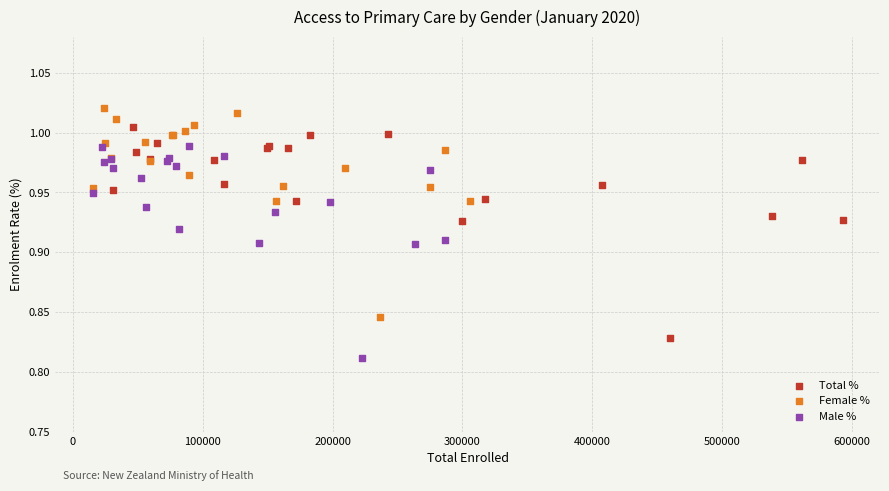

Which series reaches the minimum Y coordinate?

Male %